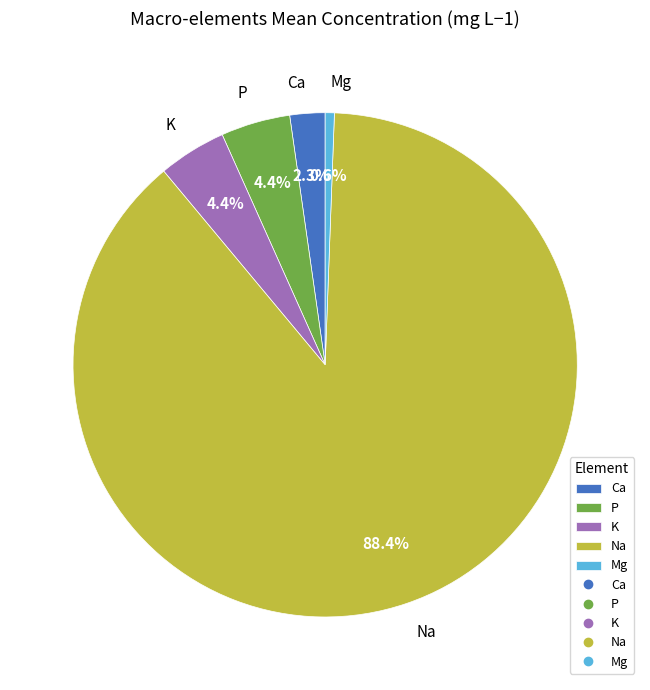

Is there a majority slice in this chart?

Yes